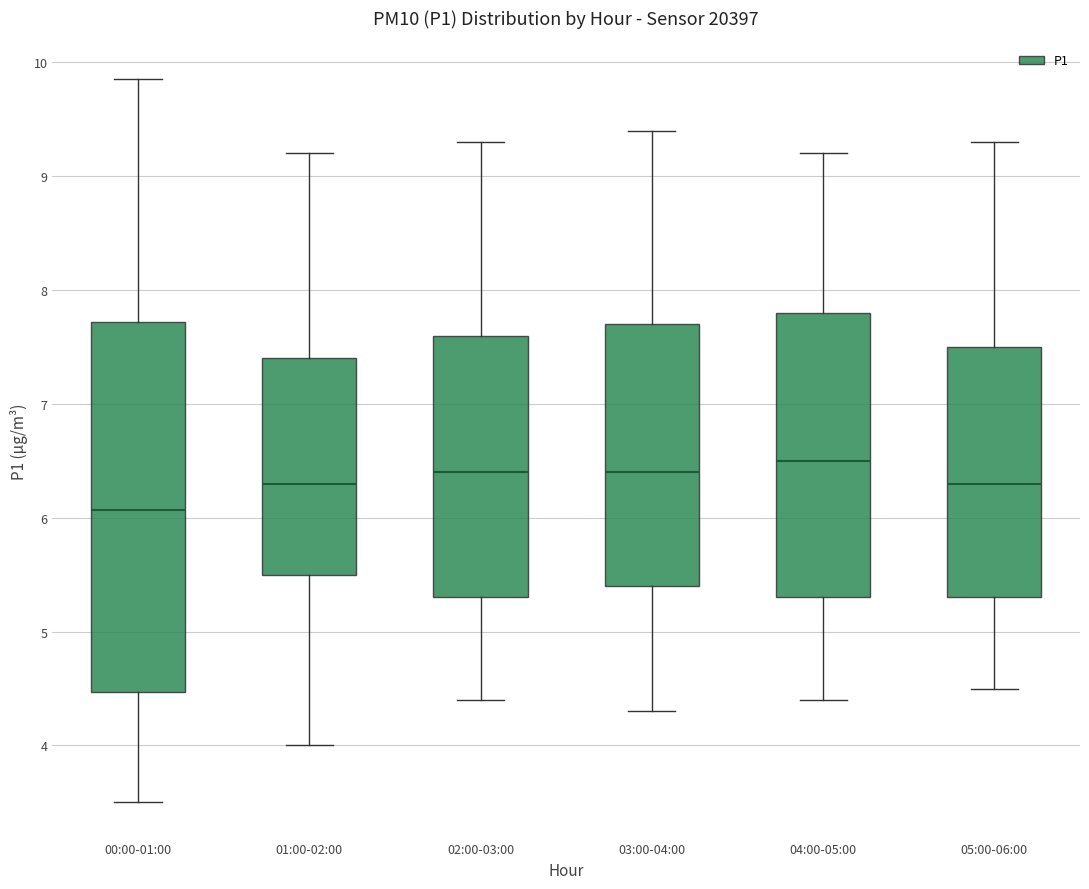

Reading left to right, transcribe this box plot: for each box, give where its median line is, the range the box spans, and where its two whiskers end, as read against the y-axis. The values are not printed on the chart, so give them approximately, as read against the axis.

00:00-01:00: median 6.1, box 4.5 to 7.7, whiskers 3.5 to 9.9
01:00-02:00: median 6.3, box 5.5 to 7.4, whiskers 4.0 to 9.2
02:00-03:00: median 6.4, box 5.3 to 7.6, whiskers 4.4 to 9.3
03:00-04:00: median 6.4, box 5.4 to 7.7, whiskers 4.3 to 9.4
04:00-05:00: median 6.5, box 5.3 to 7.8, whiskers 4.4 to 9.2
05:00-06:00: median 6.3, box 5.3 to 7.5, whiskers 4.5 to 9.3